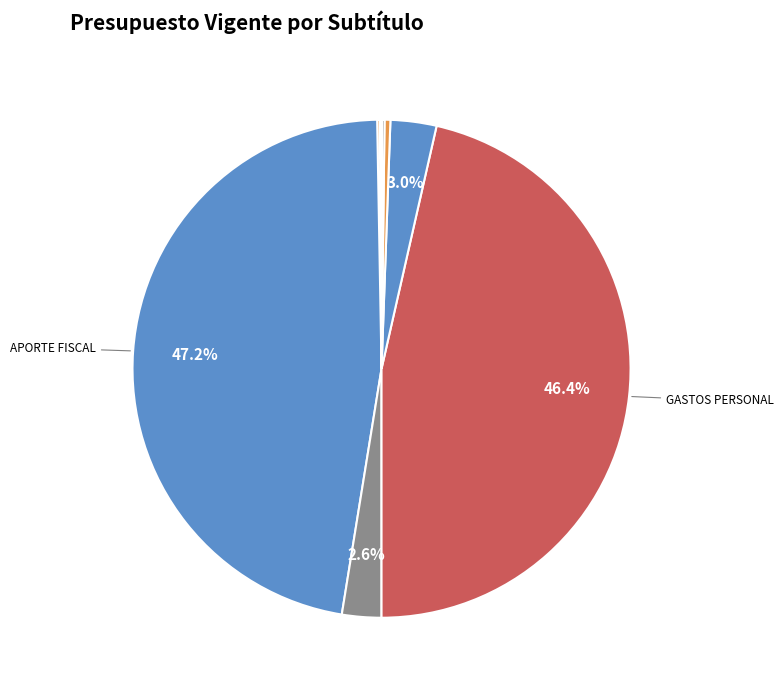

Which slice is the largest?

APORTE FISCAL